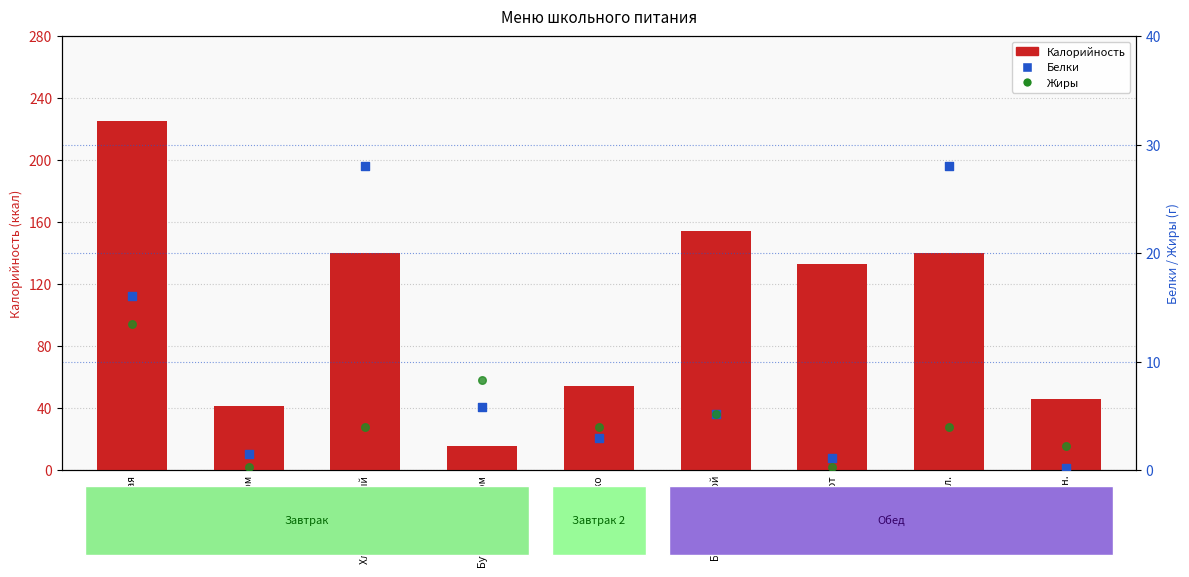

What is the total value across all series at хлеб бел.?

172.0